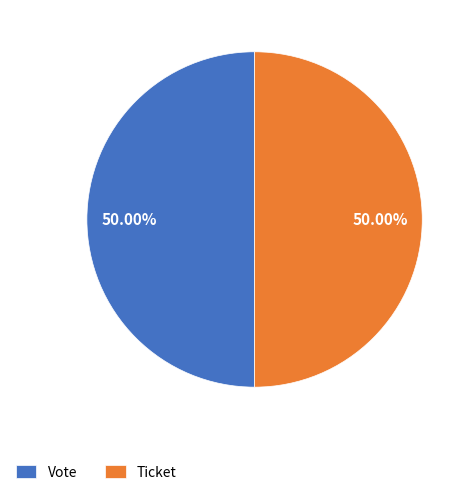

Approximately how many times larger is the value at Ticket compared to Vote?

1.0